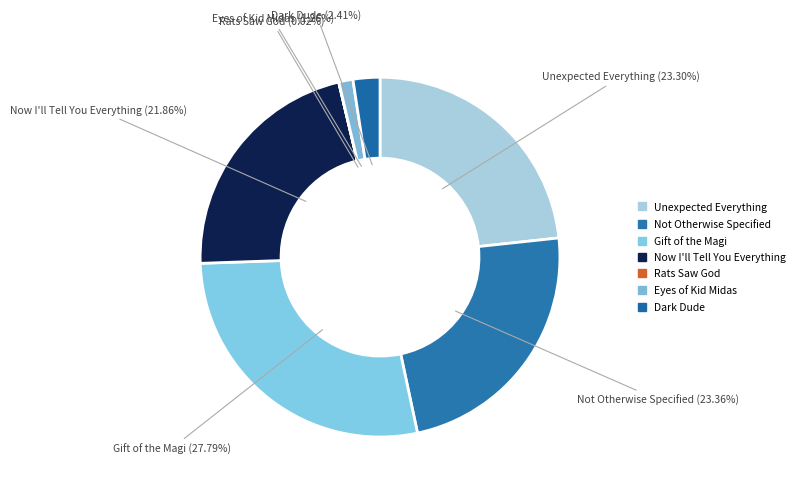

Is there a majority slice in this chart?

No